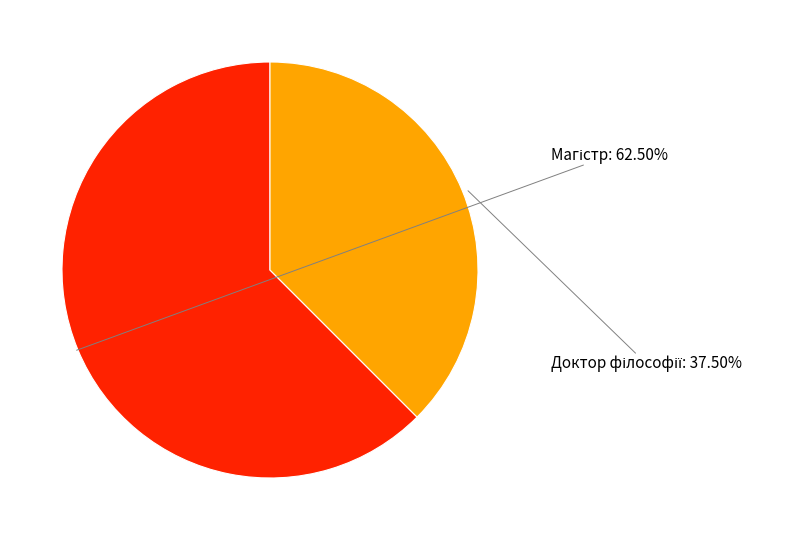

Approximately how many times larger is the value at Магістр compared to Доктор філософії?

1.7